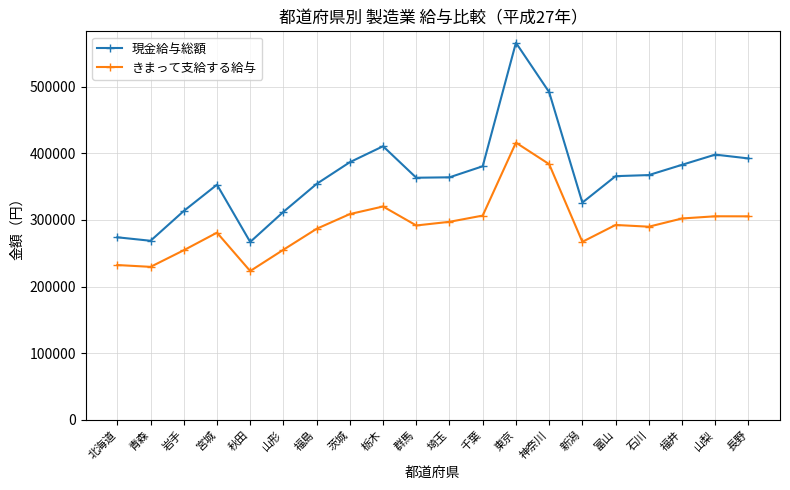

What is the sum of the きまって支給する給与 values at 青森 and 新潟?

496648